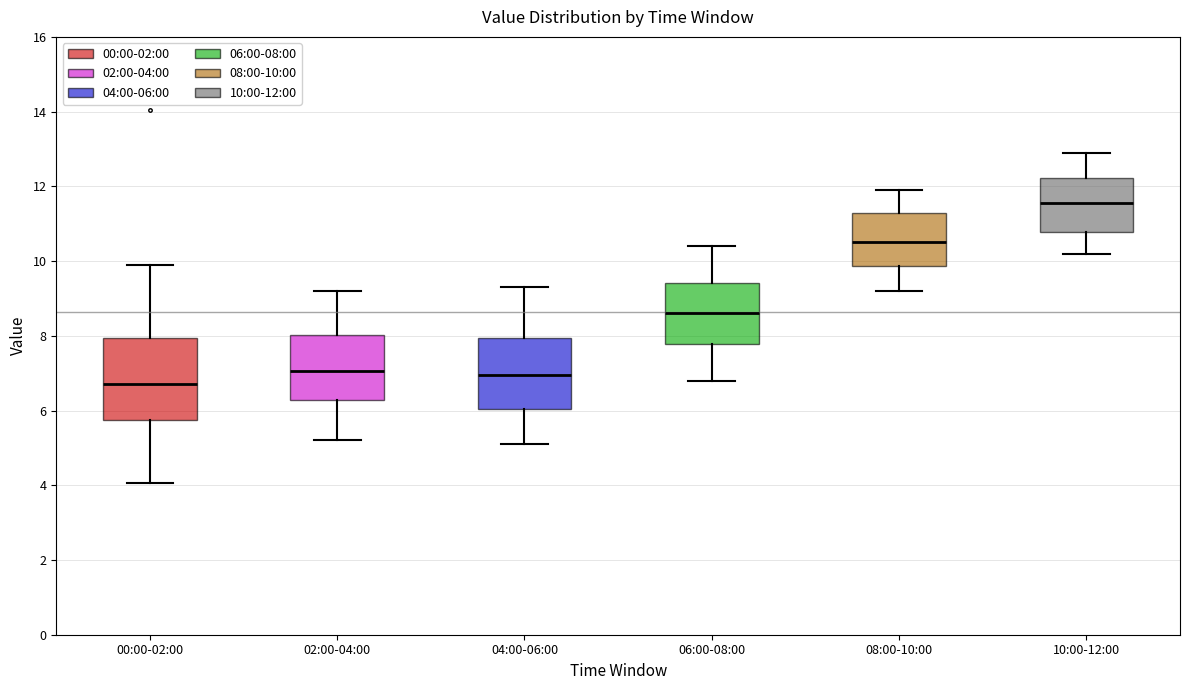

Which box is the tallest, from its lower edge to its upper edge?

00:00-02:00